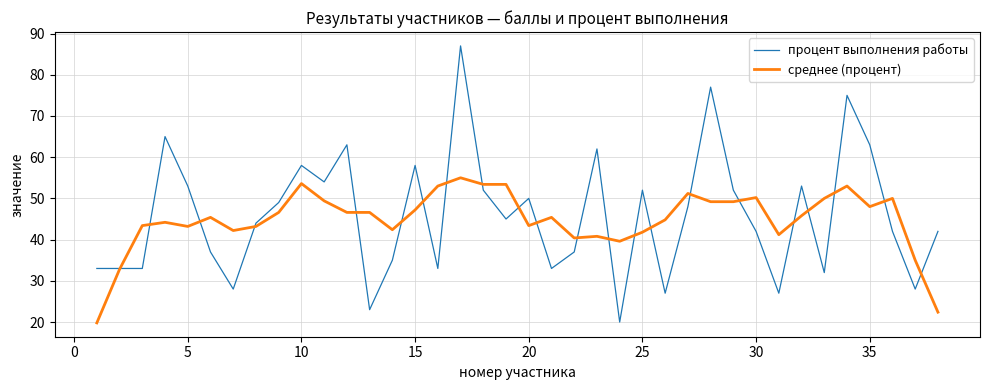

What is the highest value of the процент выполнения работы series?

87.0